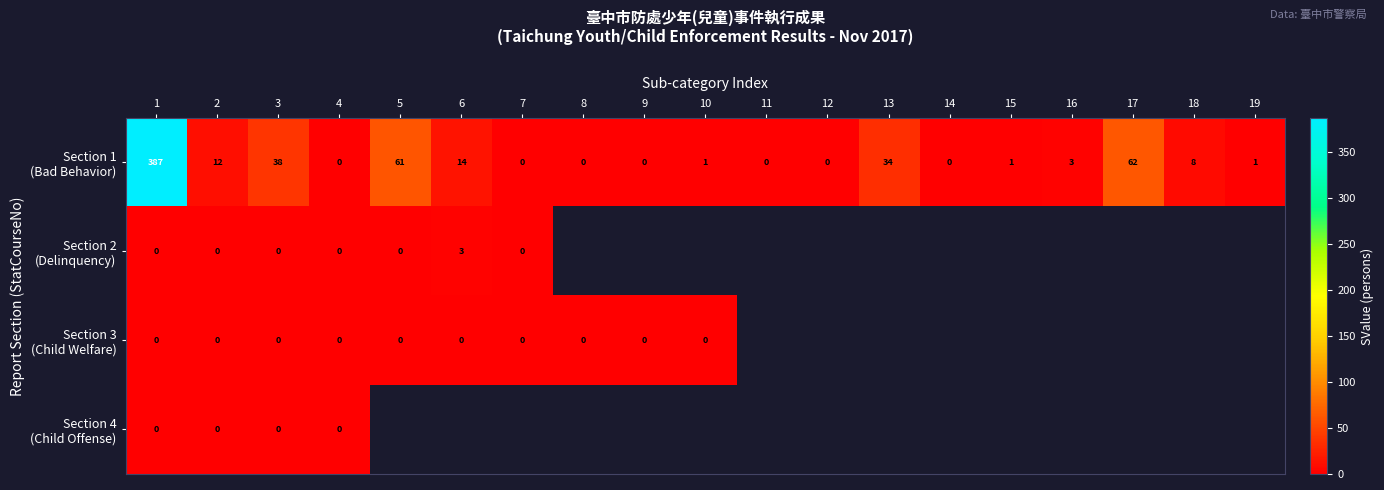

How many positive values does the Section 2 (Delinquency) series have?

1